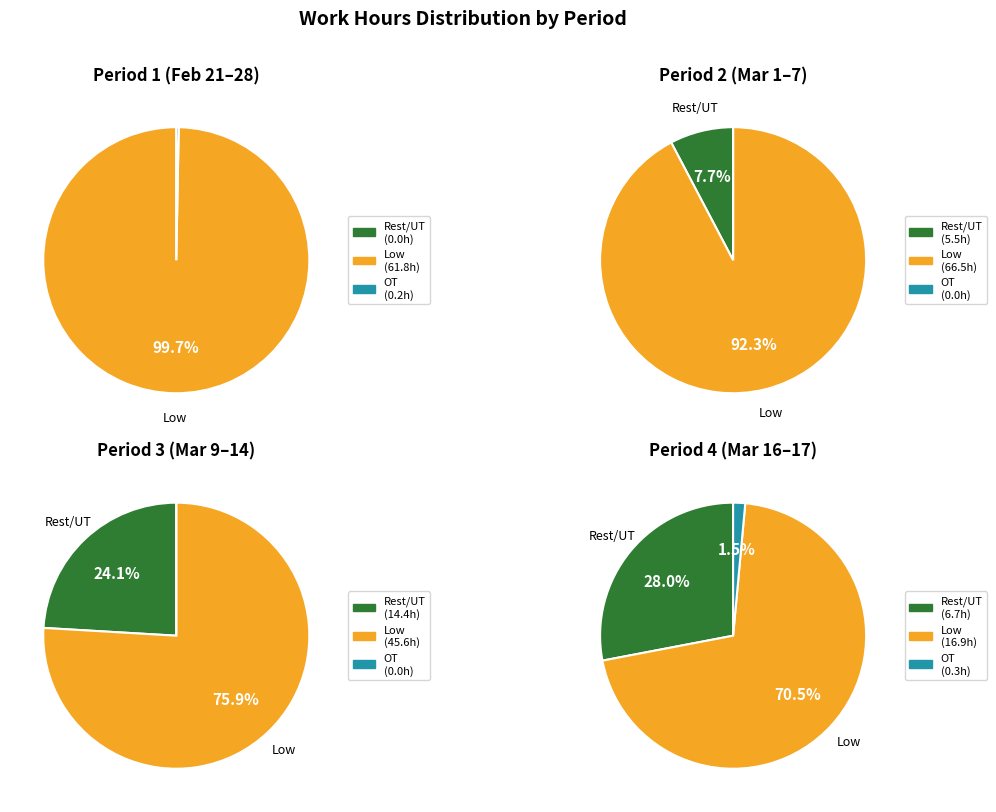

Which slice is the smallest?

OT hours